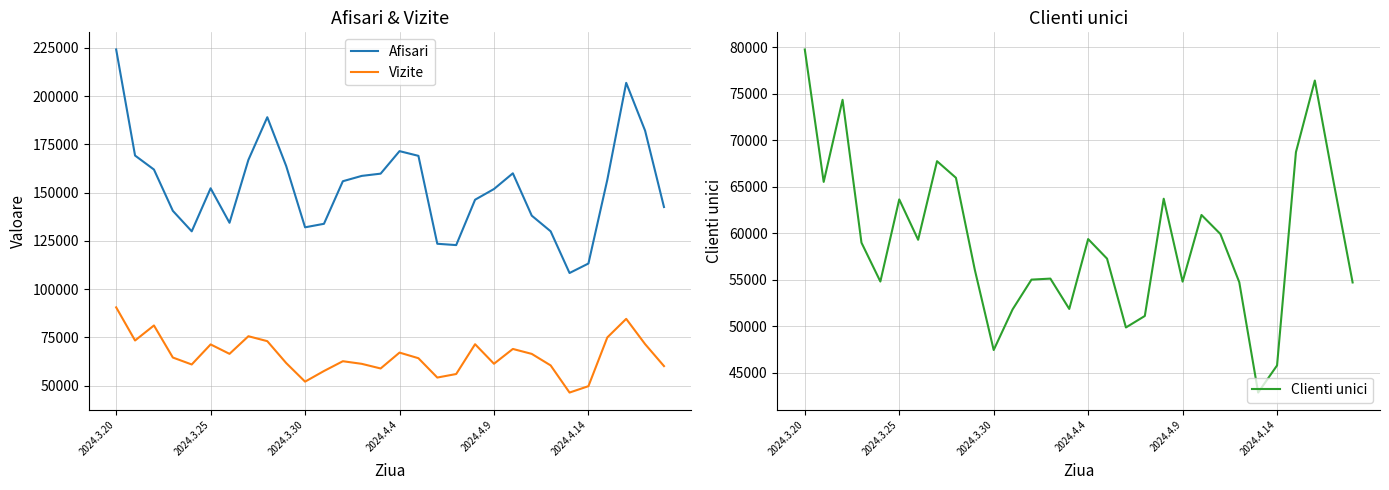

What is the minimum value for Vizite?

46484